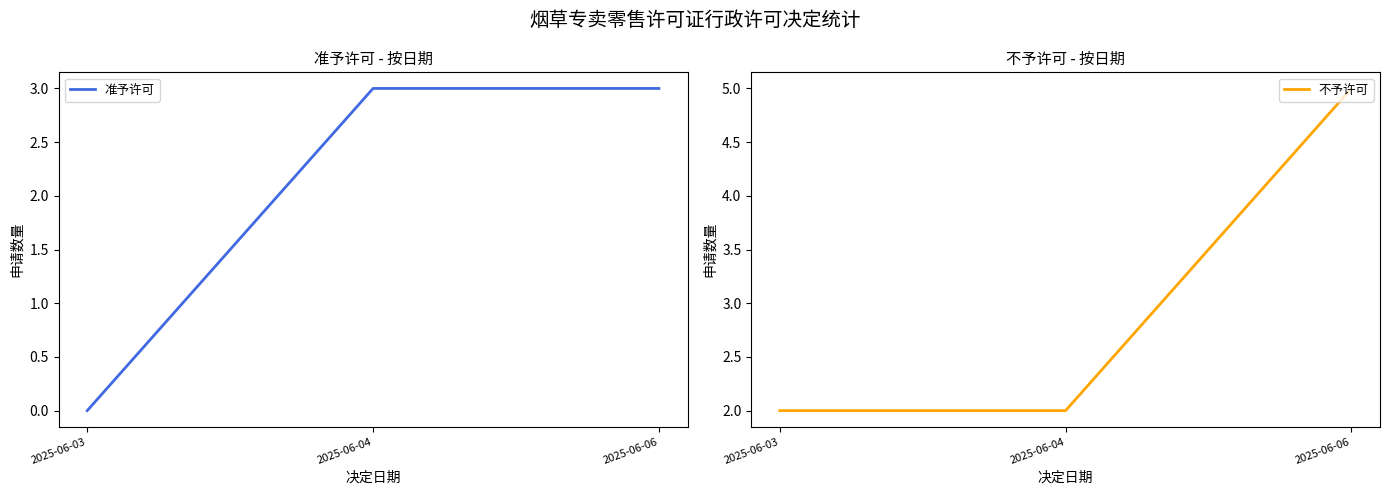

List the labels in order of 准予许可 value, largest first.

2025-06-04, 2025-06-06, 2025-06-03